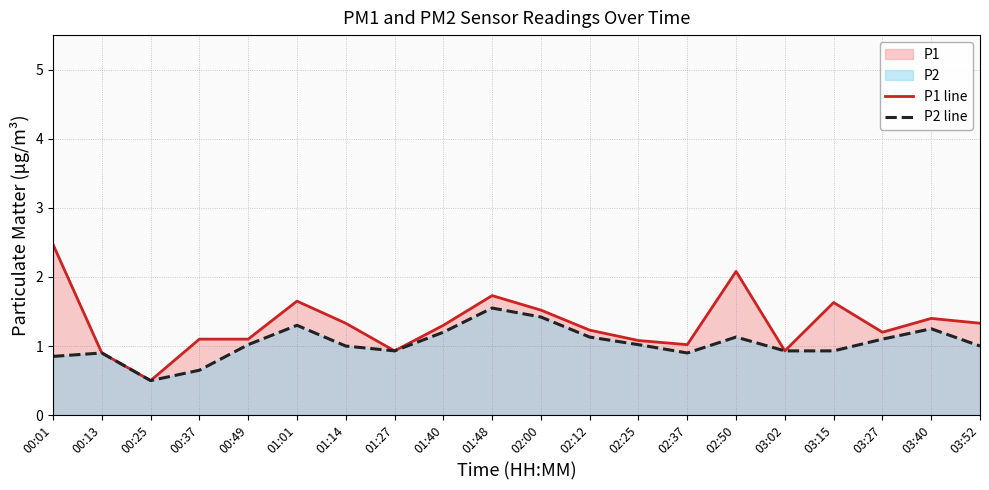

Which series has the largest total across all categories?

P1 line